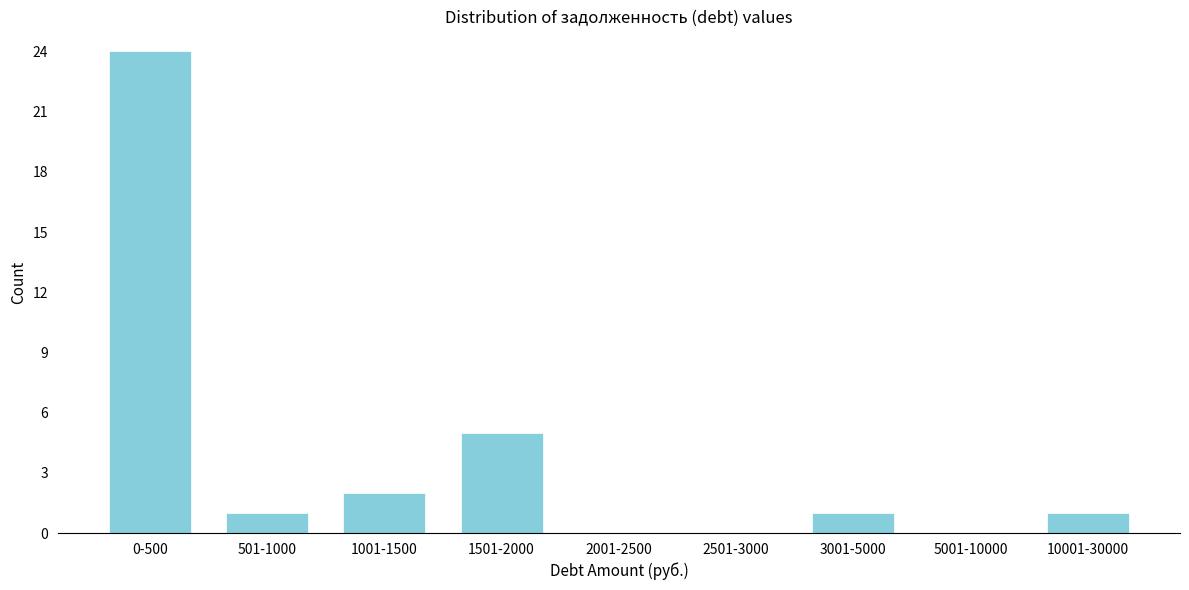

Reading right to left, extract all data points from this chart.

10001-30000=1	5001-10000=0	3001-5000=1	2501-3000=0	2001-2500=0	1501-2000=5	1001-1500=2	501-1000=1	0-500=24